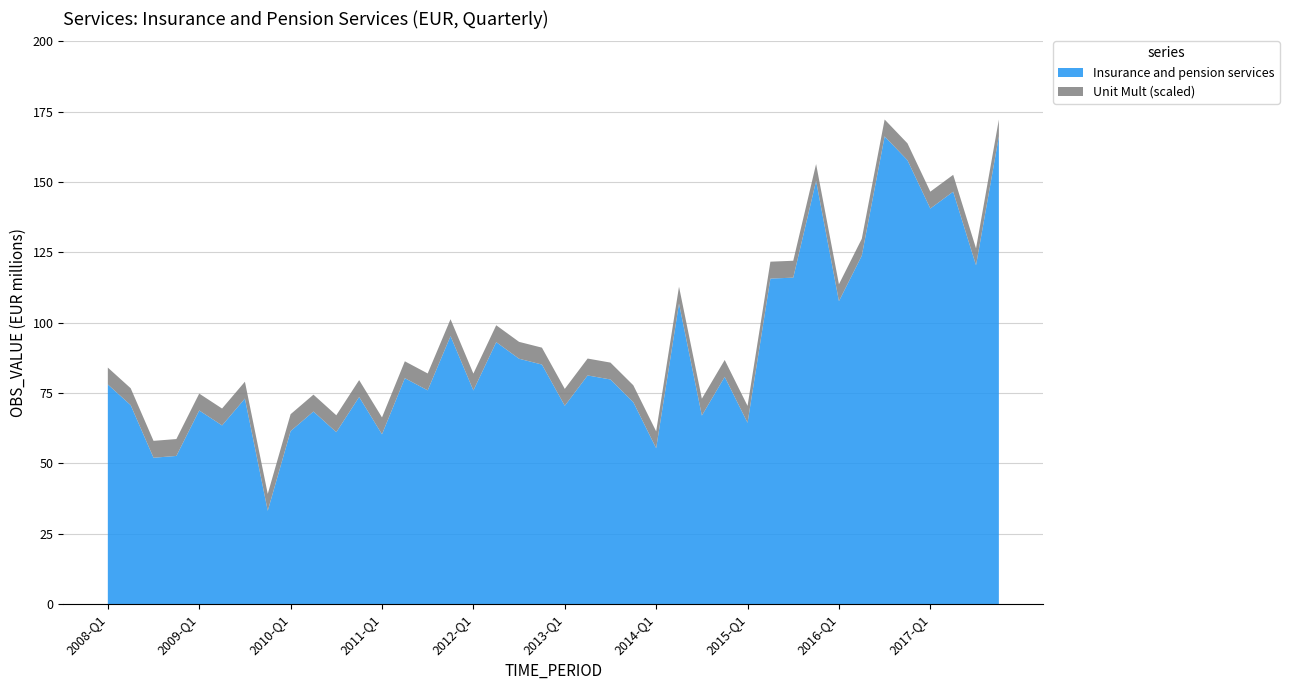

Reading right to left, transcribe all the data shown in this chart.

Insurance and pension services: 2017-Q4=166.2	2017-Q3=120.4	2017-Q2=146.6	2017-Q1=140.6	2016-Q4=157.8	2016-Q3=166.2	2016-Q2=123.8	2016-Q1=107.7	2015-Q4=150.4	2015-Q3=116.0	2015-Q2=115.7	2015-Q1=64.5	2014-Q4=80.8	2014-Q3=67.0	2014-Q2=106.8	2014-Q1=55.4	2013-Q4=71.8	2013-Q3=79.8	2013-Q2=81.3	2013-Q1=70.5	2012-Q4=85.2	2012-Q3=87.2	2012-Q2=93.1	2012-Q1=75.9	2011-Q4=95.3	2011-Q3=76.0	2011-Q2=80.3	2011-Q1=60.4	2010-Q4=73.6	2010-Q3=61.1	2010-Q2=68.5	2010-Q1=61.5	2009-Q4=33.2	2009-Q3=73.0	2009-Q2=63.5	2009-Q1=68.8	2008-Q4=52.7	2008-Q3=52.0	2008-Q2=70.7	2008-Q1=78.1
Unit Mult (scaled): 2017-Q4=6.0	2017-Q3=6.0	2017-Q2=6.0	2017-Q1=6.0	2016-Q4=6.0	2016-Q3=6.0	2016-Q2=6.0	2016-Q1=6.0	2015-Q4=6.0	2015-Q3=6.0	2015-Q2=6.0	2015-Q1=6.0	2014-Q4=6.0	2014-Q3=6.0	2014-Q2=6.0	2014-Q1=6.0	2013-Q4=6.0	2013-Q3=6.0	2013-Q2=6.0	2013-Q1=6.0	2012-Q4=6.0	2012-Q3=6.0	2012-Q2=6.0	2012-Q1=6.0	2011-Q4=6.0	2011-Q3=6.0	2011-Q2=6.0	2011-Q1=6.0	2010-Q4=6.0	2010-Q3=6.0	2010-Q2=6.0	2010-Q1=6.0	2009-Q4=6.0	2009-Q3=6.0	2009-Q2=6.0	2009-Q1=6.0	2008-Q4=6.0	2008-Q3=6.0	2008-Q2=6.0	2008-Q1=6.0